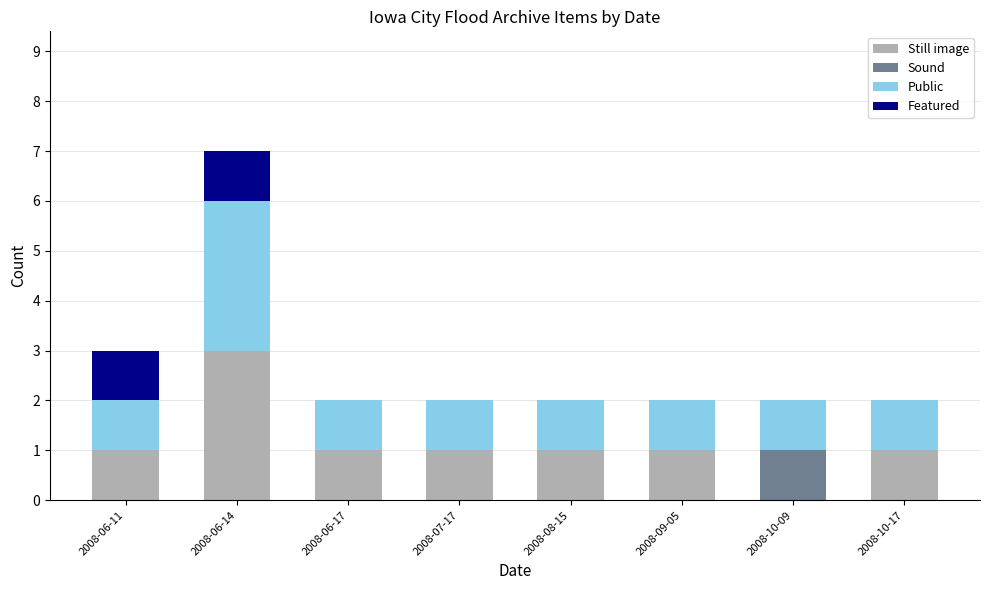

What are all the series names shown in the legend?

Still image, Sound, Public, Featured